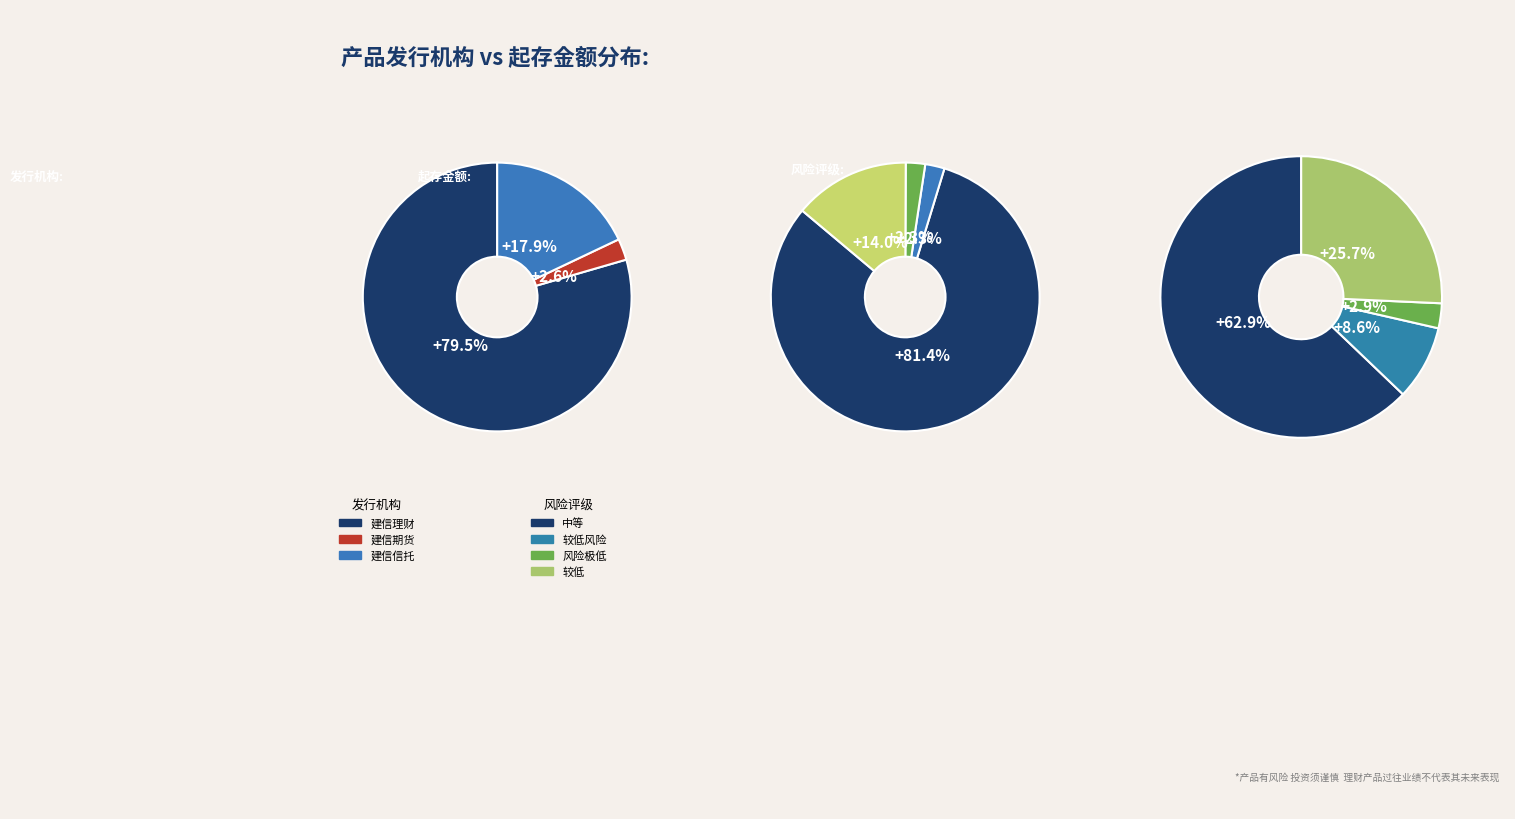

How many segments does this pie chart have?

3